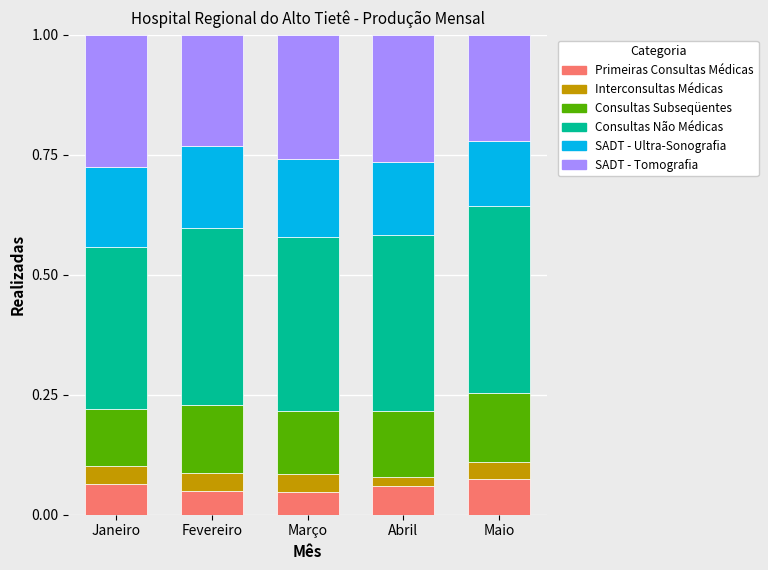

Count the number of categories in the chart.

5